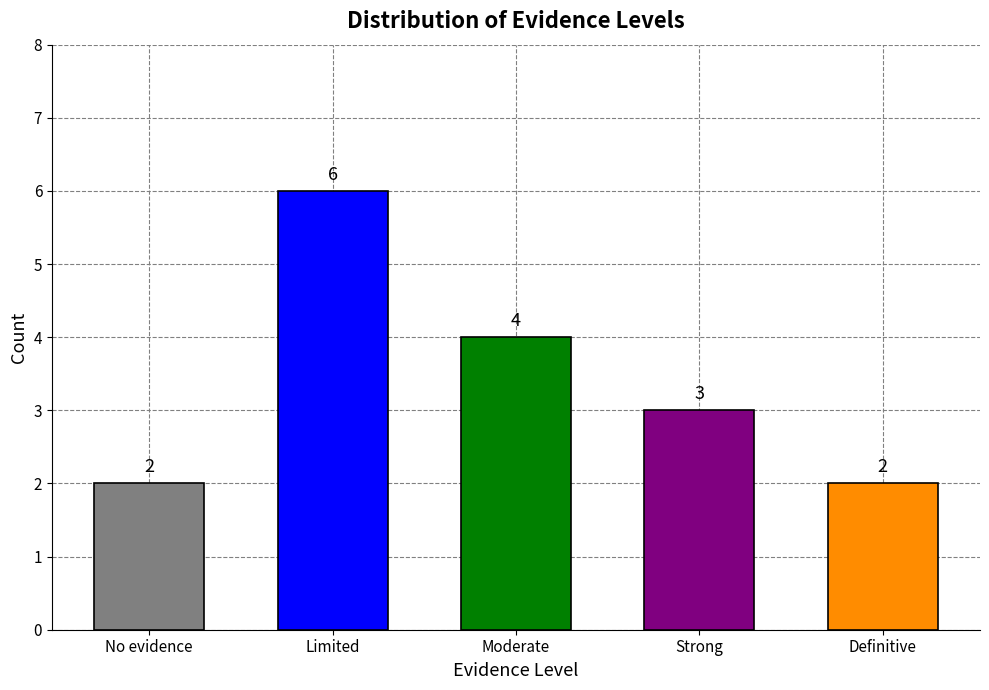

Between Strong and Definitive, which is larger?

Strong